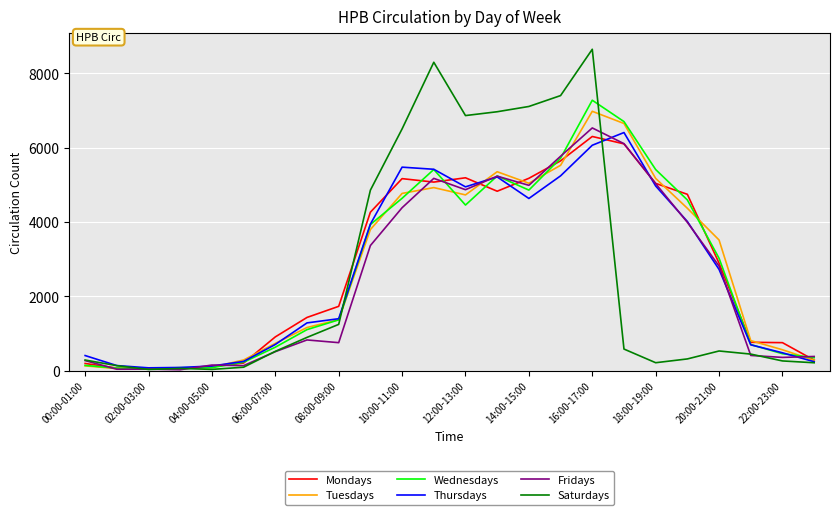

Which series has the widest spread of values?

Saturdays